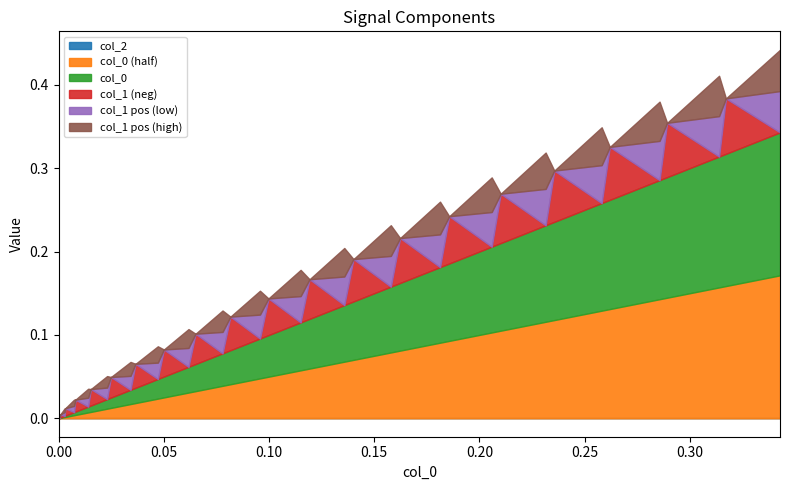

The col_0 series shows 0.2 at 0.11501488. True or false?

False